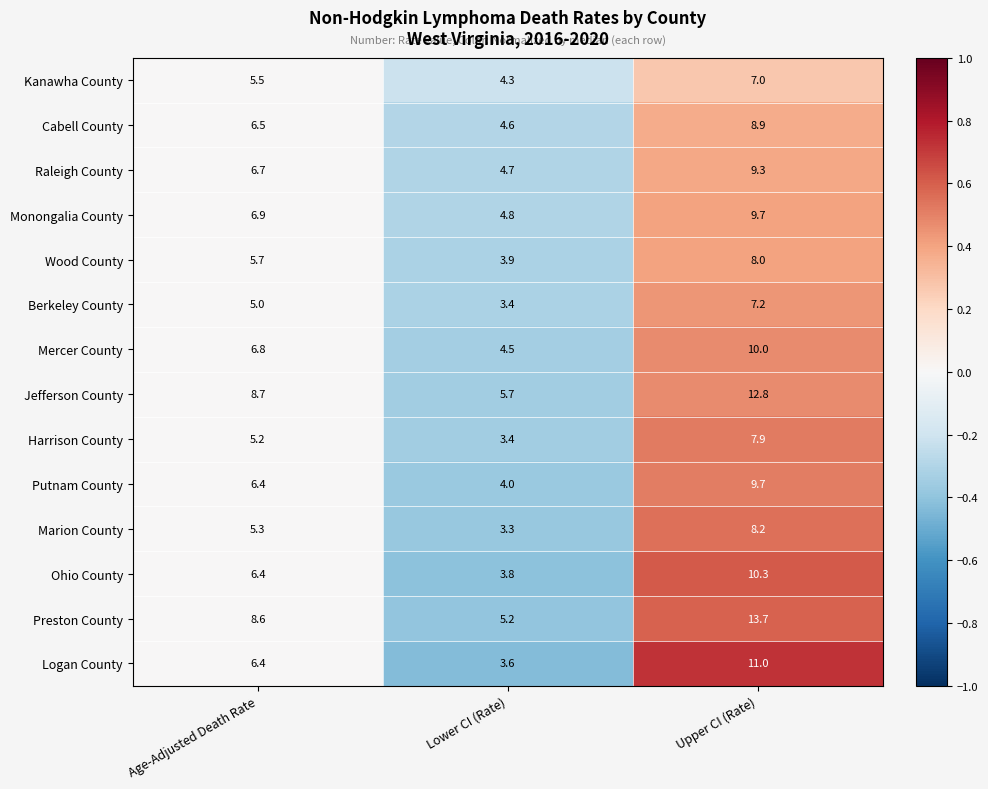

What is the spread (max minus min) of values at Lower CI (Rate)?

2.4